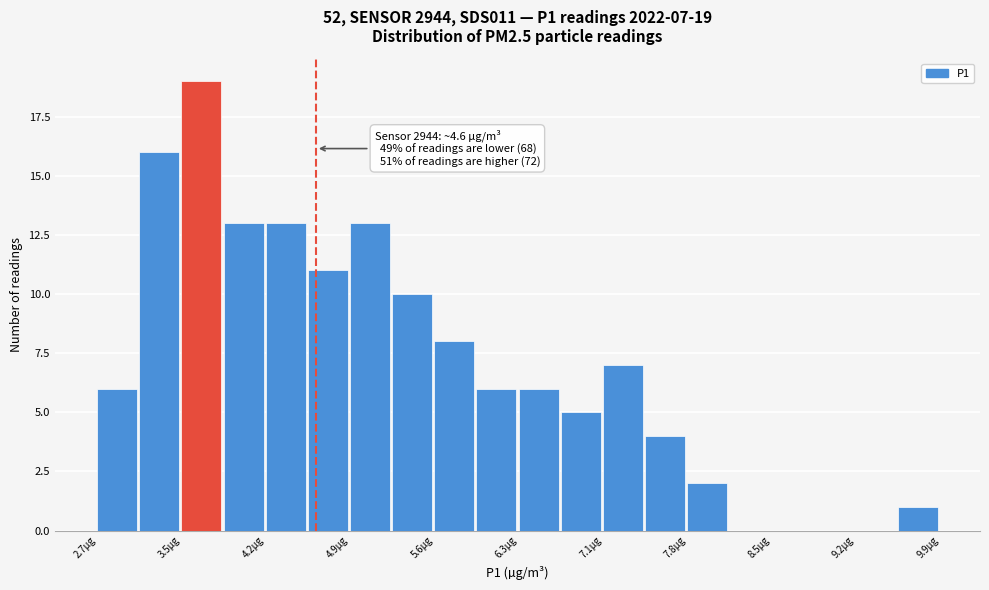

Read against the x-axis, roughly where is the centre of the tallest bar?

3.6